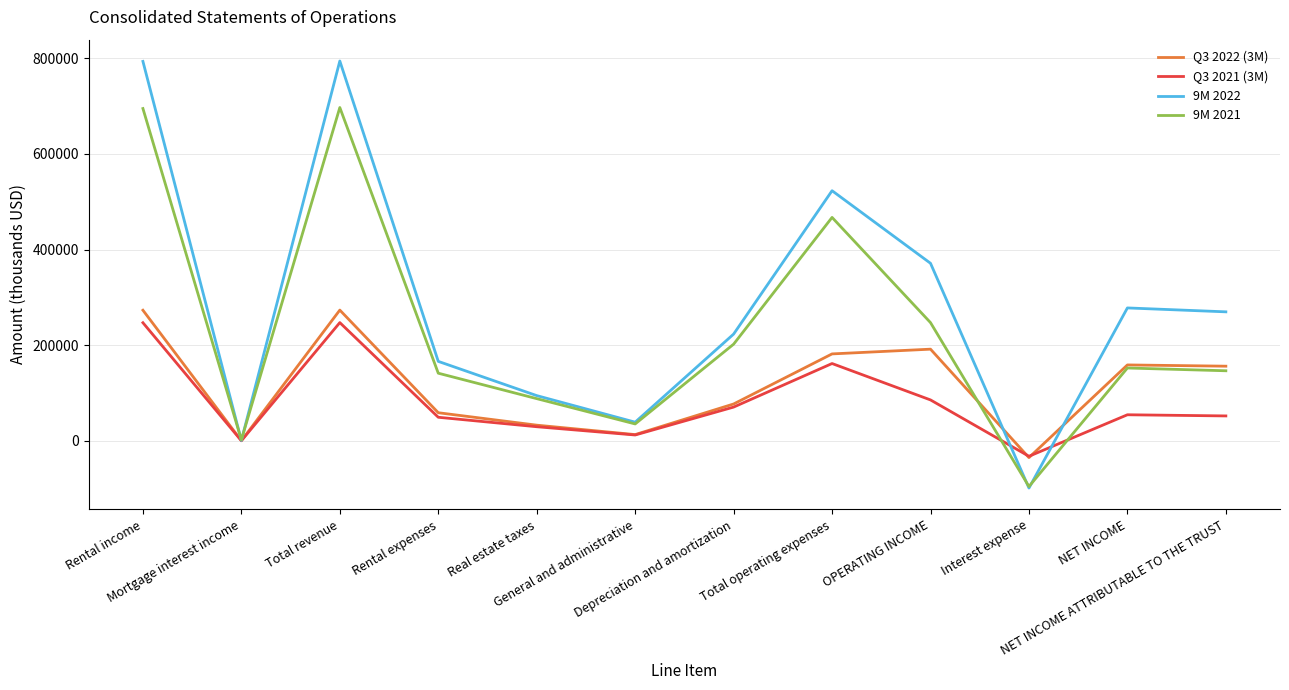

What are all the series names shown in the legend?

Q3 2022 (3M), Q3 2021 (3M), 9M 2022, 9M 2021